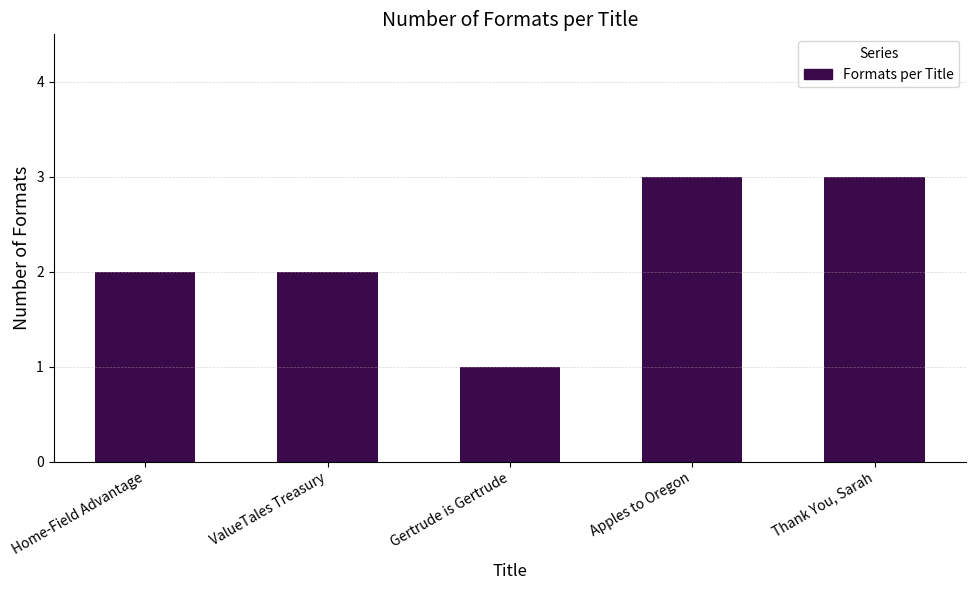

What is the sum of the values at Apples to Oregon and Gertrude is Gertrude?

4